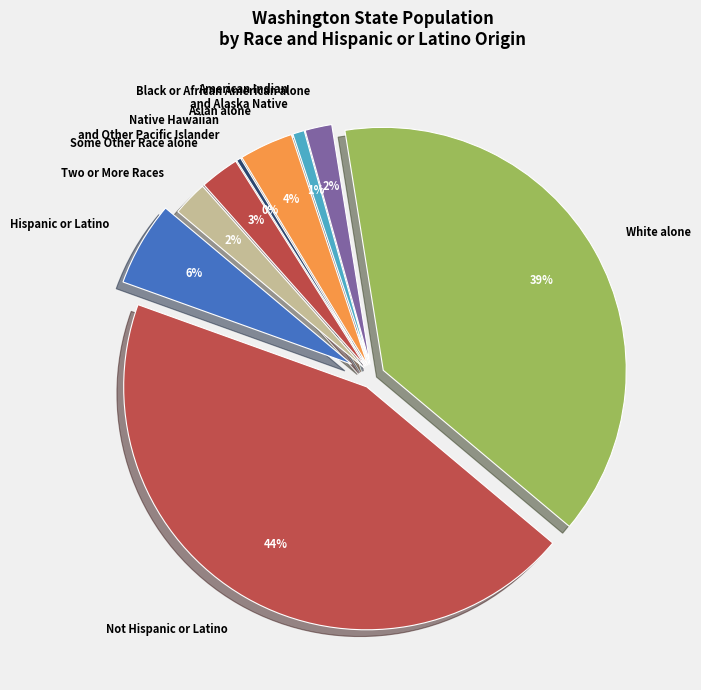

How many slices are in this pie chart?

9